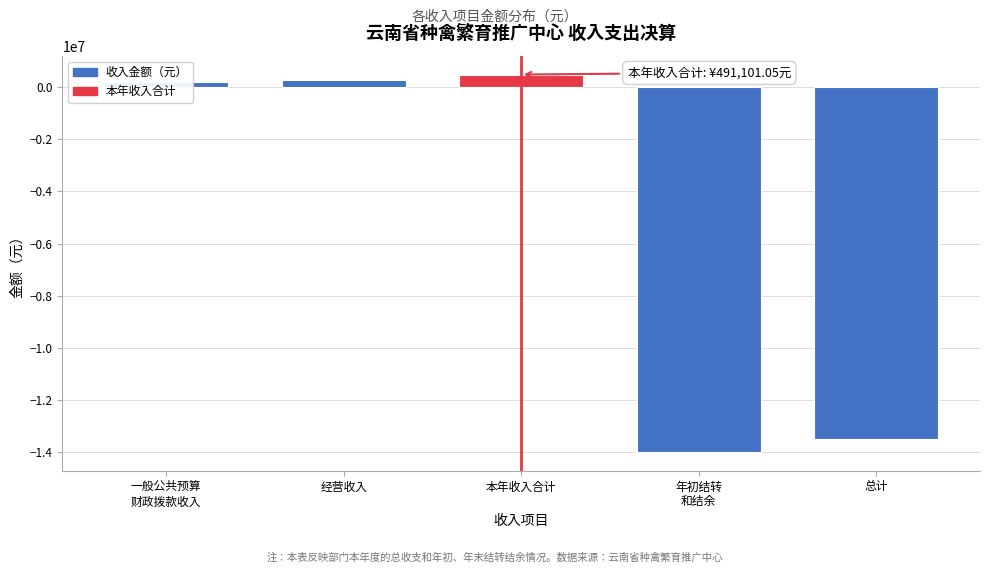

What is the label of the 2nd bar from the left?

经营收入